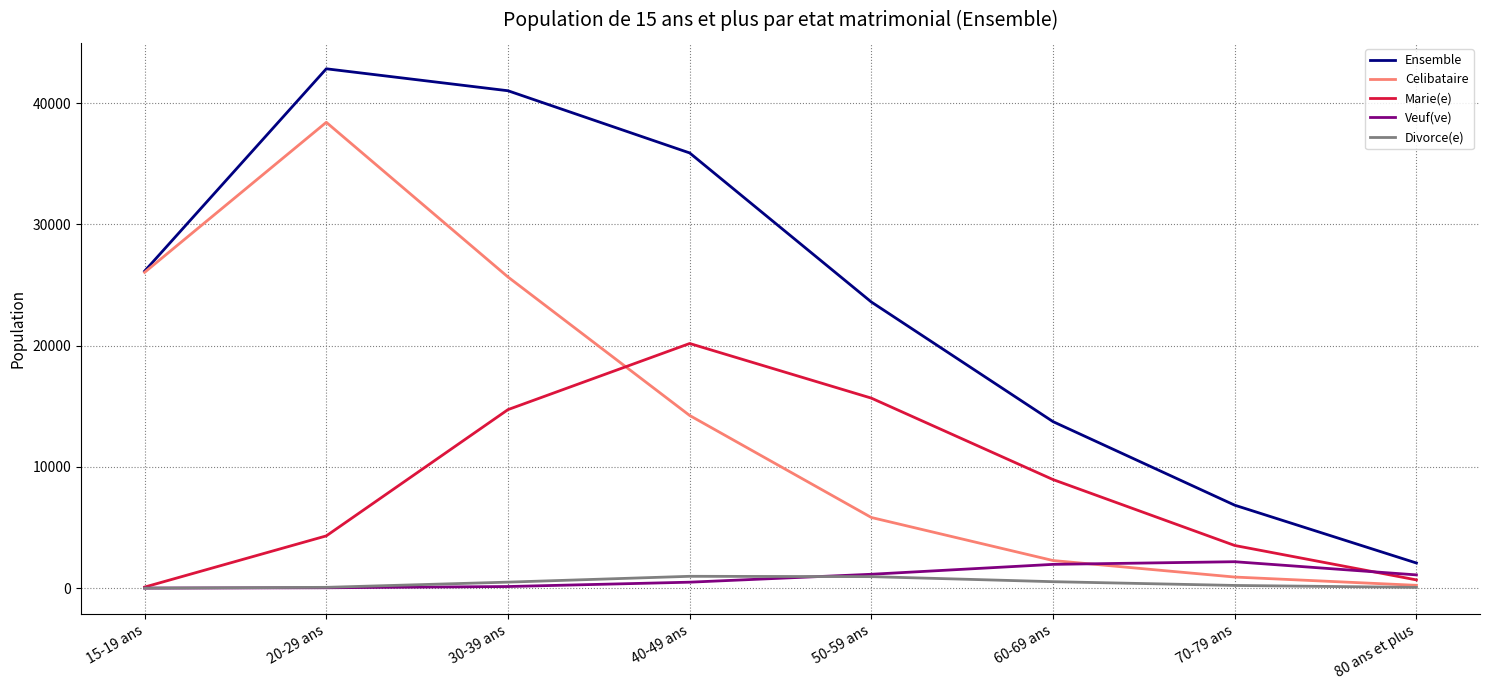

What is the maximum value for Ensemble?

42839